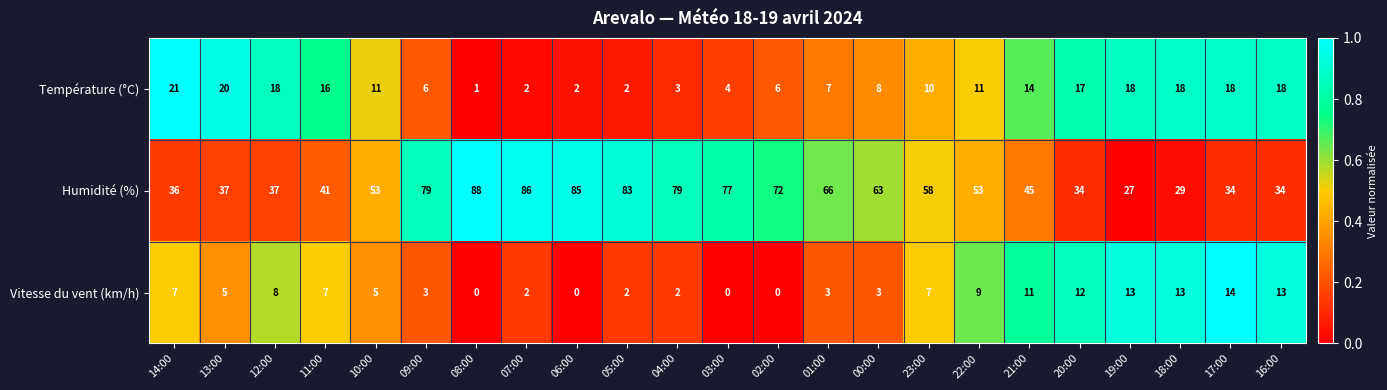

The value of Vitesse du vent (km/h) at 14:00 is 4. True or false?

False